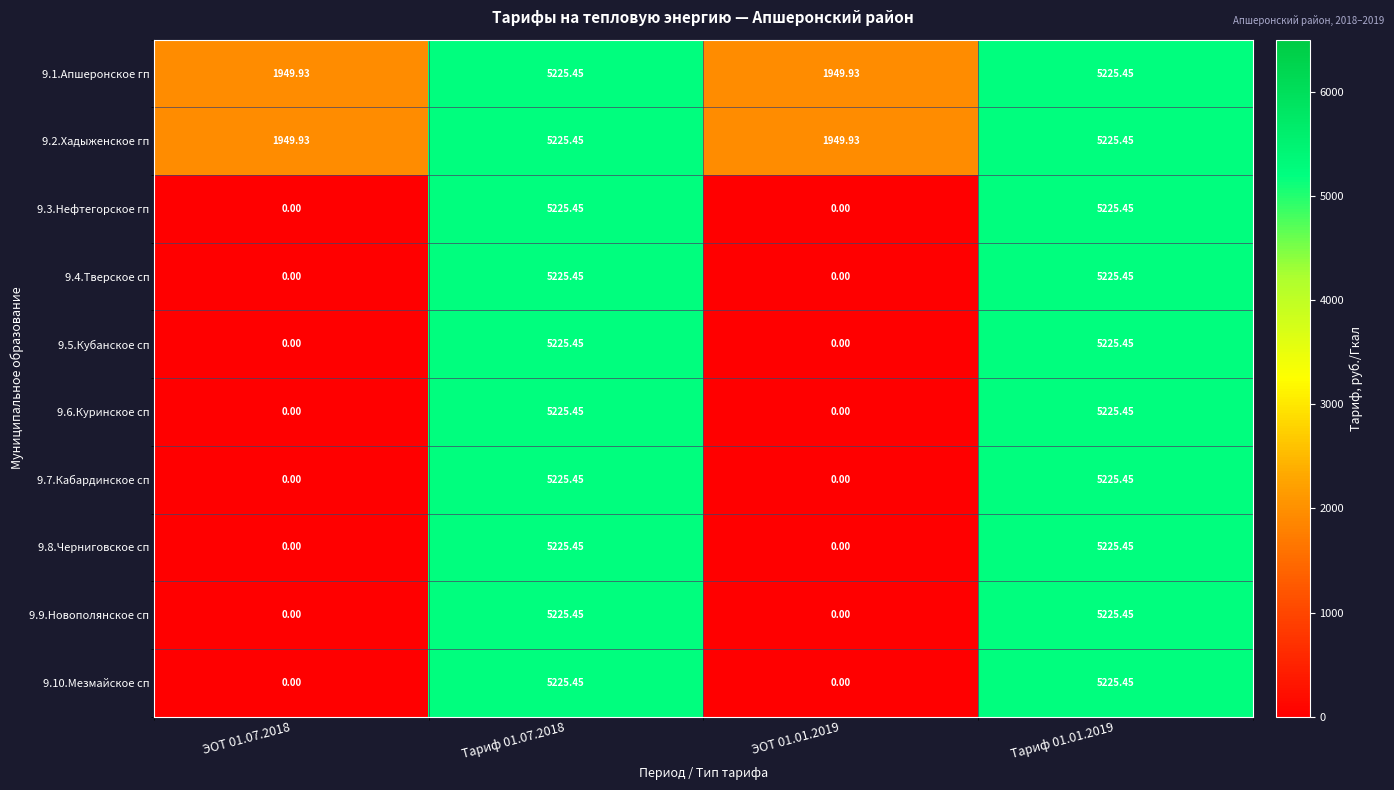

Is the value of 9.10.Мезмайское сп at Тариф 01.07.2018 greater than the value of 9.2.Хадыженское гп at ЭОТ 01.01.2019?

Yes